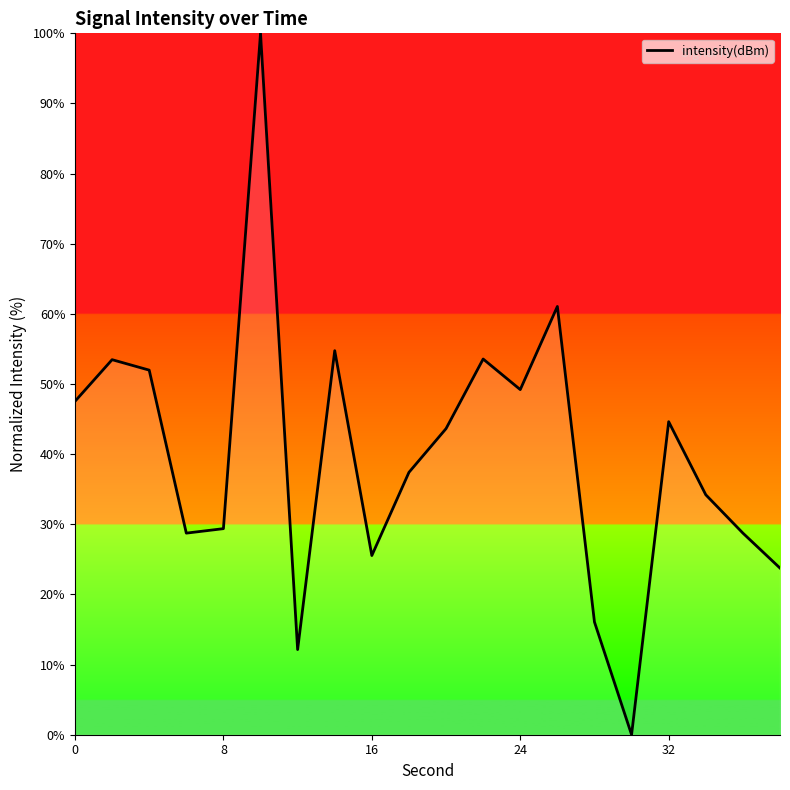

Count the number of data series in this chart.

1